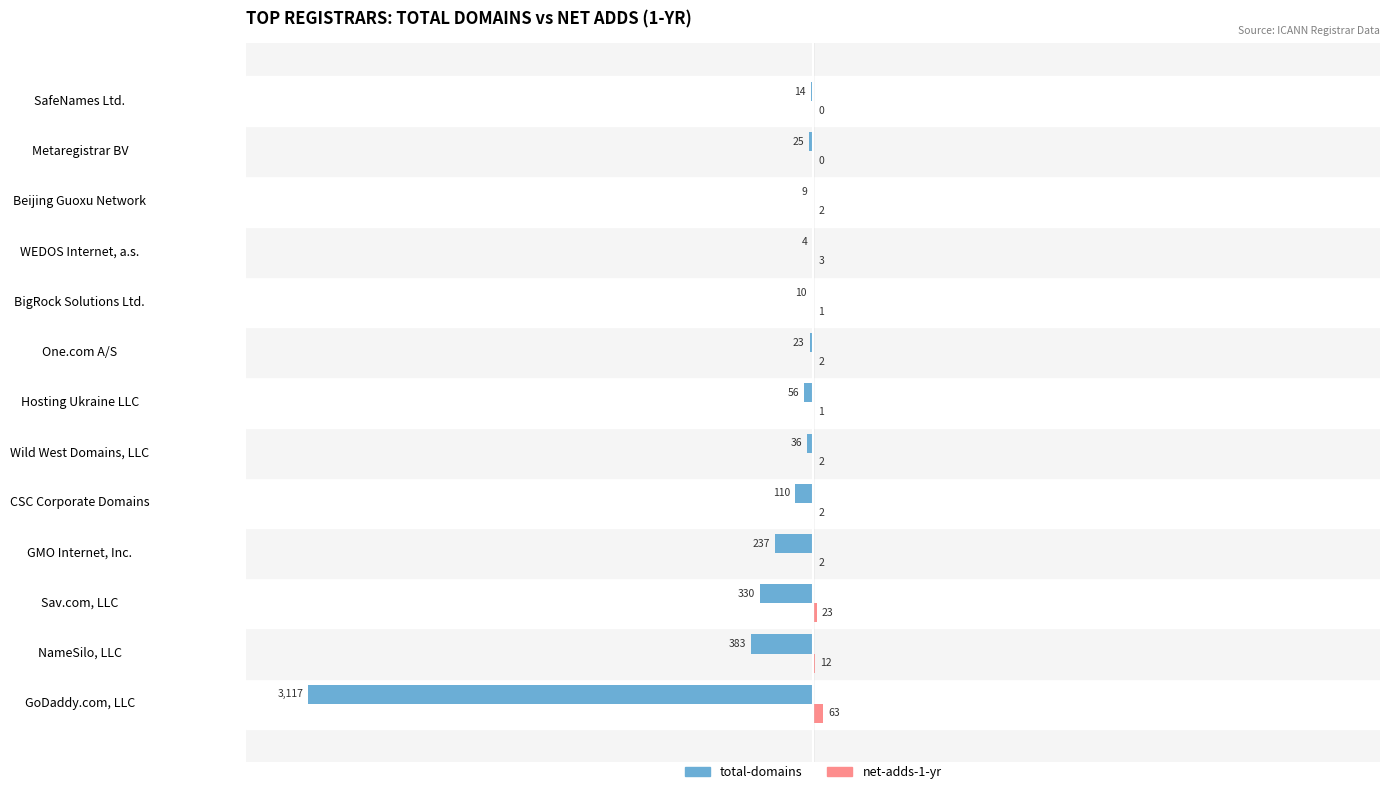

Which series changed the most between Sav.com, LLC and Metaregistrar BV?

total-domains